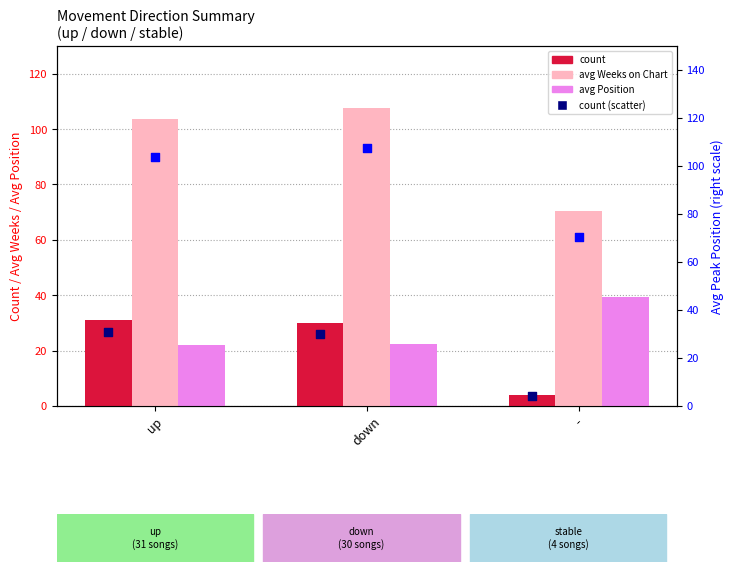

Is the value of count at down greater than the value of avg Position at up?

Yes